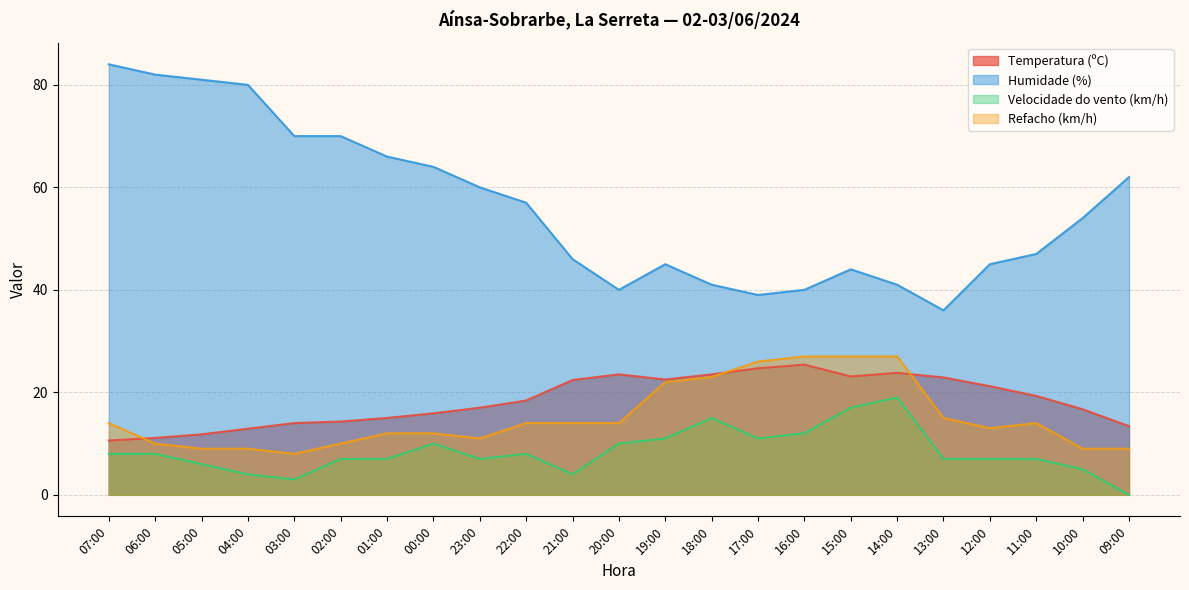

What is the label of the 7th point from the right?

15:00